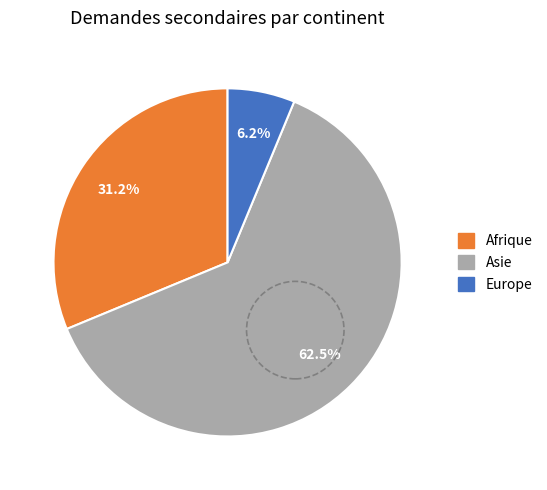

Is there any slice that represents more than half of the pie?

Yes